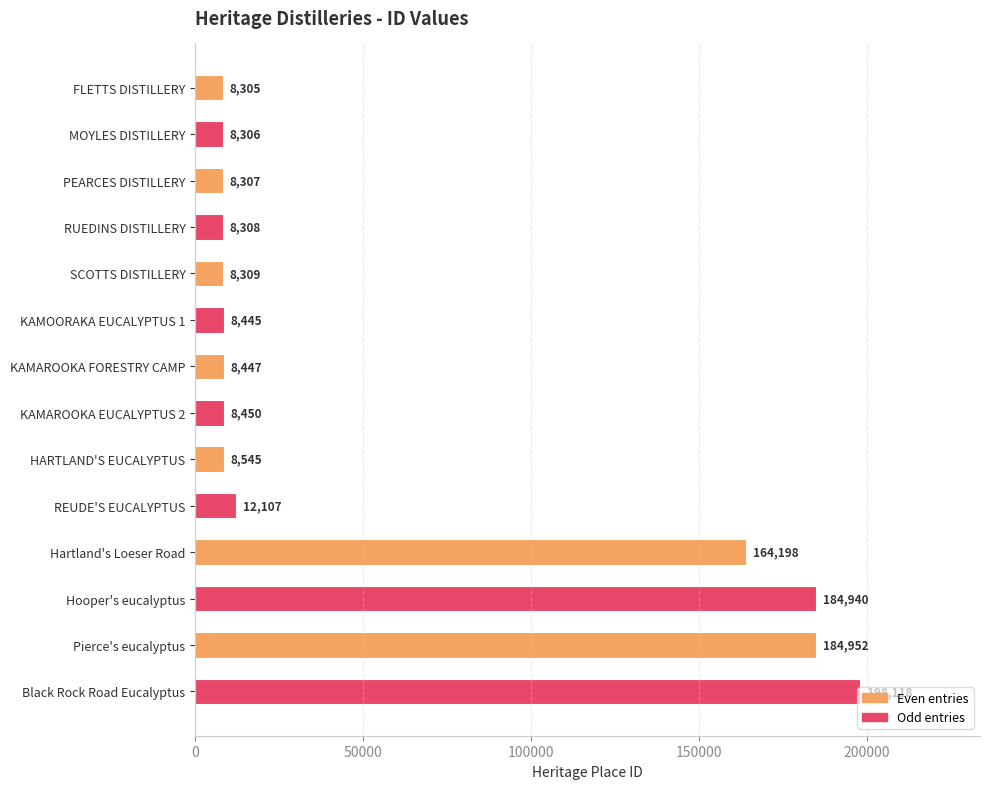

Is it true that the value at KAMAROOKA FORESTRY CAMP is 8447?

True